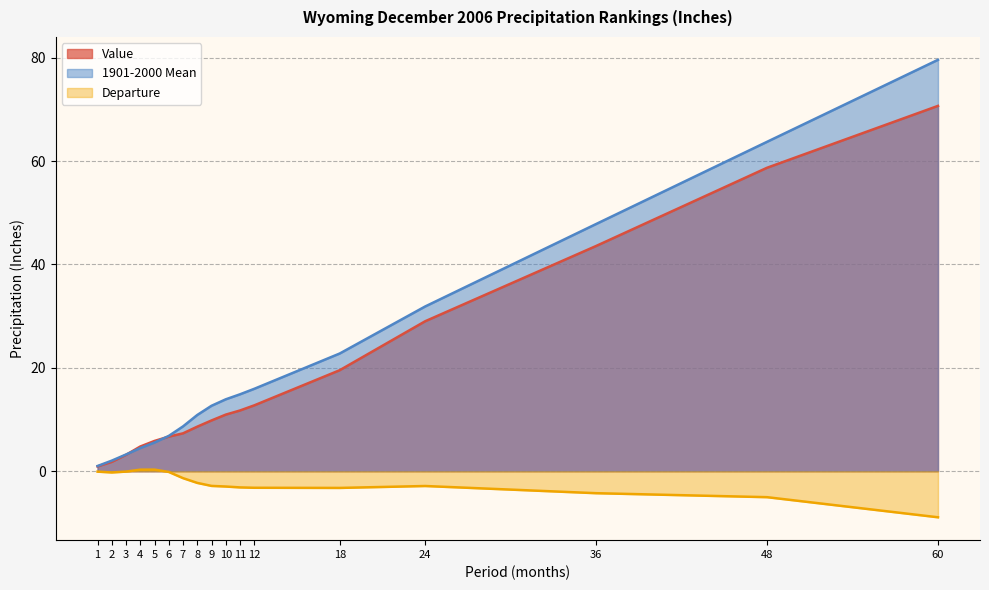

The value of Departure at 24 is -4.9. True or false?

False